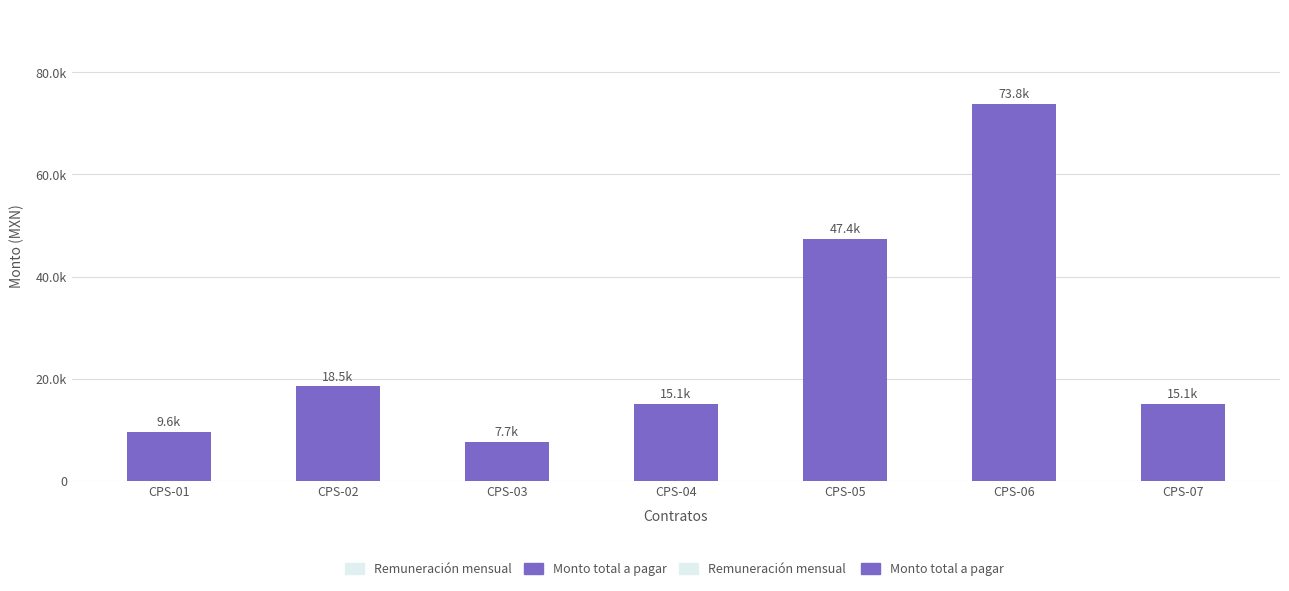

Does the chart contain any negative values?

No